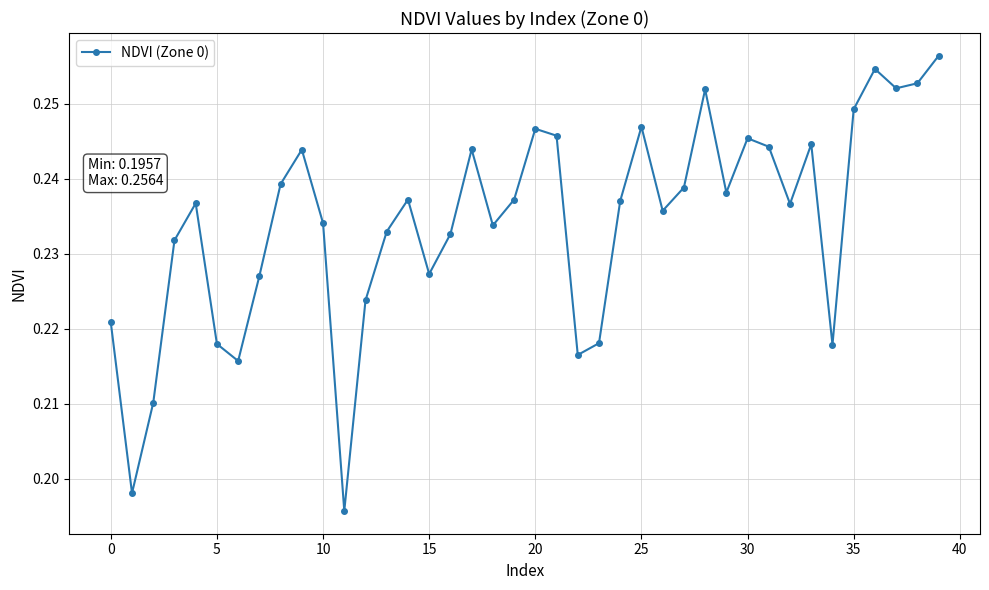

What is the difference between the maximum and minimum values?

0.1